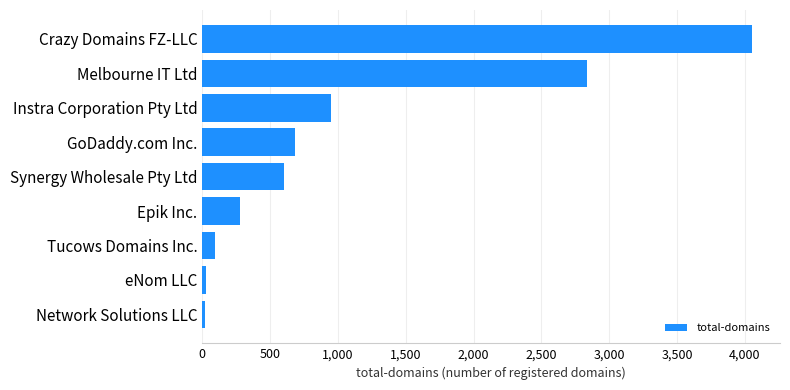

How many data points does each series have?

9